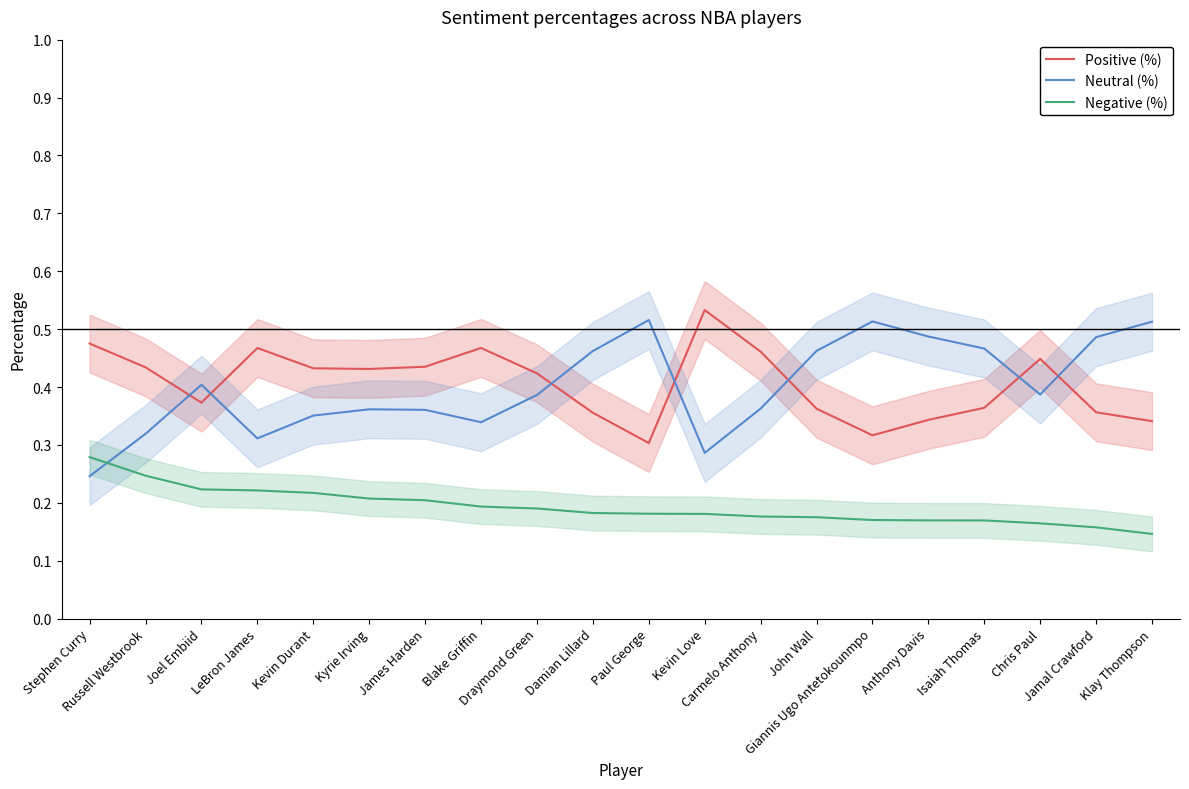

True or false: Positive (%) has more than 1 interior local peaks.

True